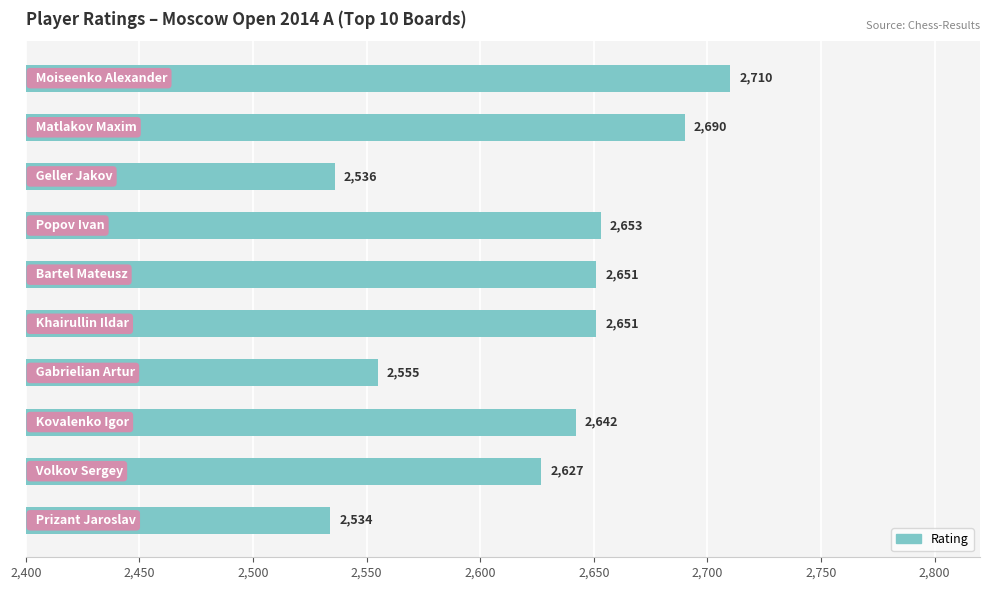

What is the average value?

2625